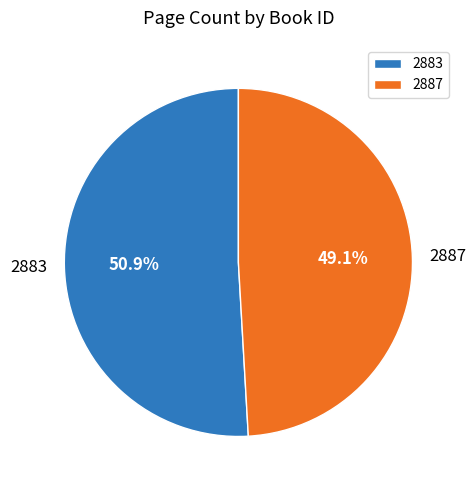

What is the largest slice in the pie chart?

2883